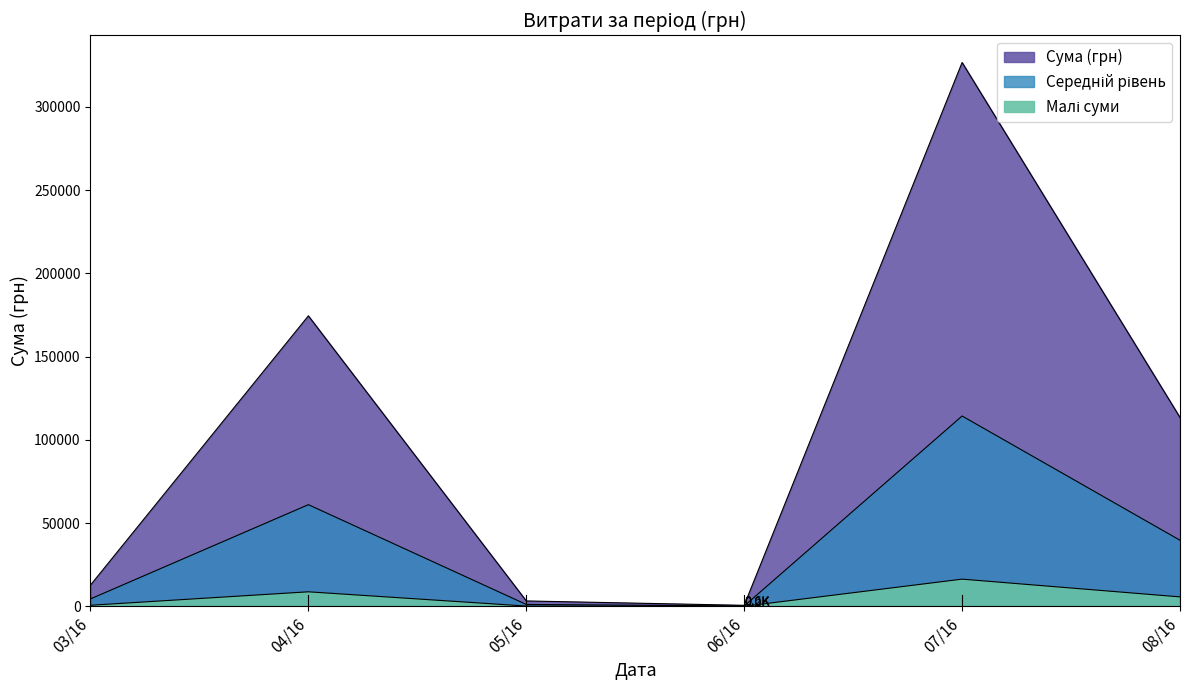

The value at 04.05.2016 is 339.4. True or false?

True